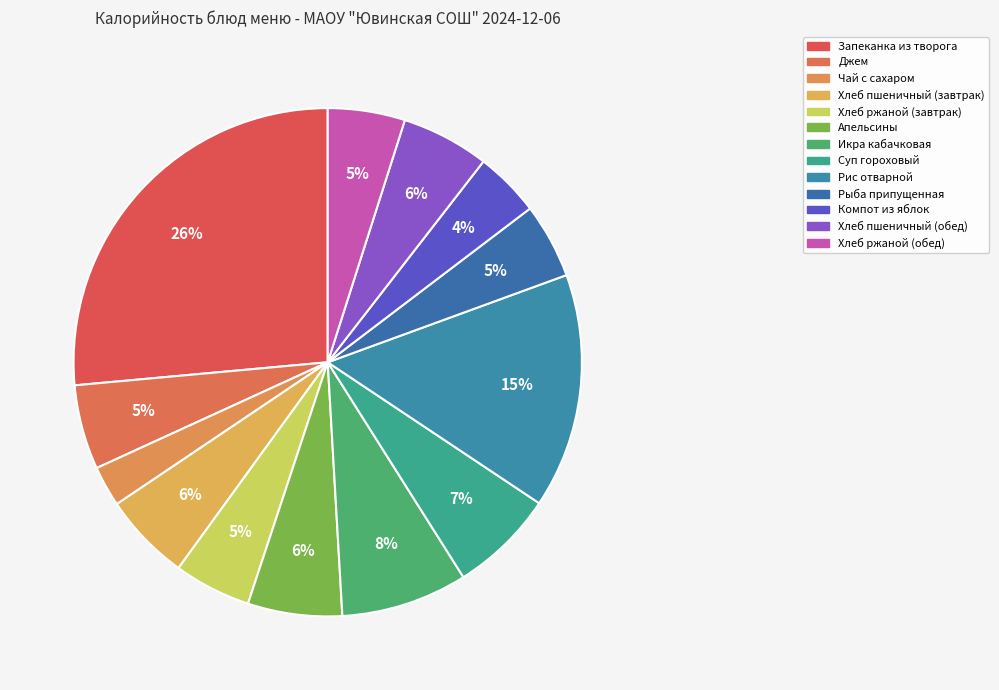

To the nearest percent, what is the difference between the largest and smallest slice percentages?

24%